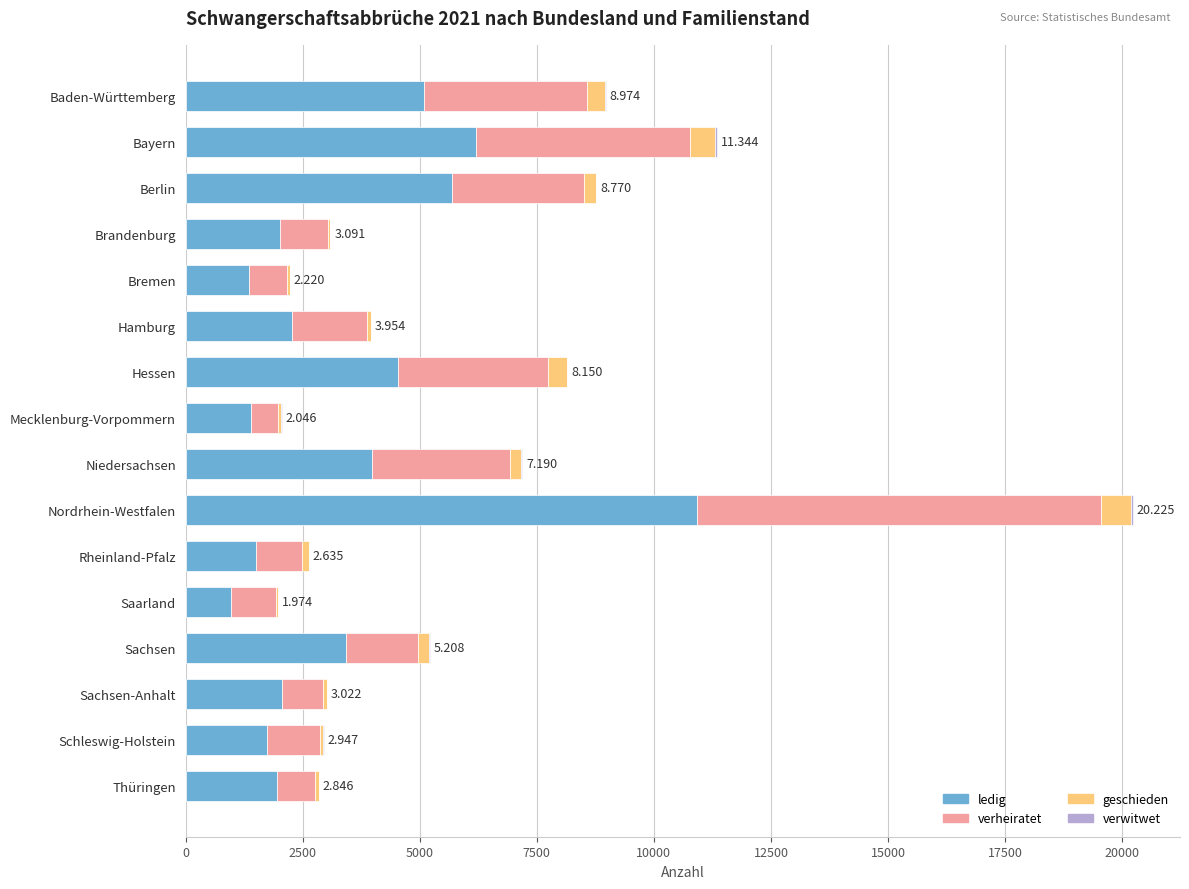

At which category is the sum across all series the highest?

Nordrhein-Westfalen